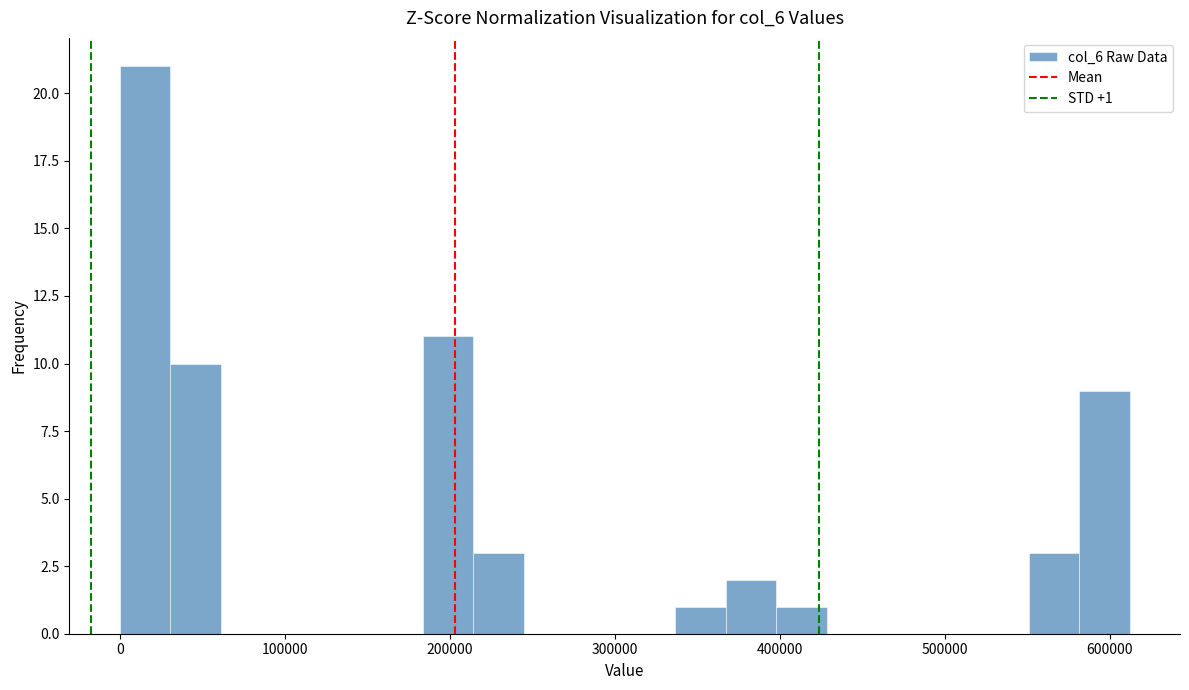

Read against the x-axis, roughly where is the centre of the tallest bar?

20000